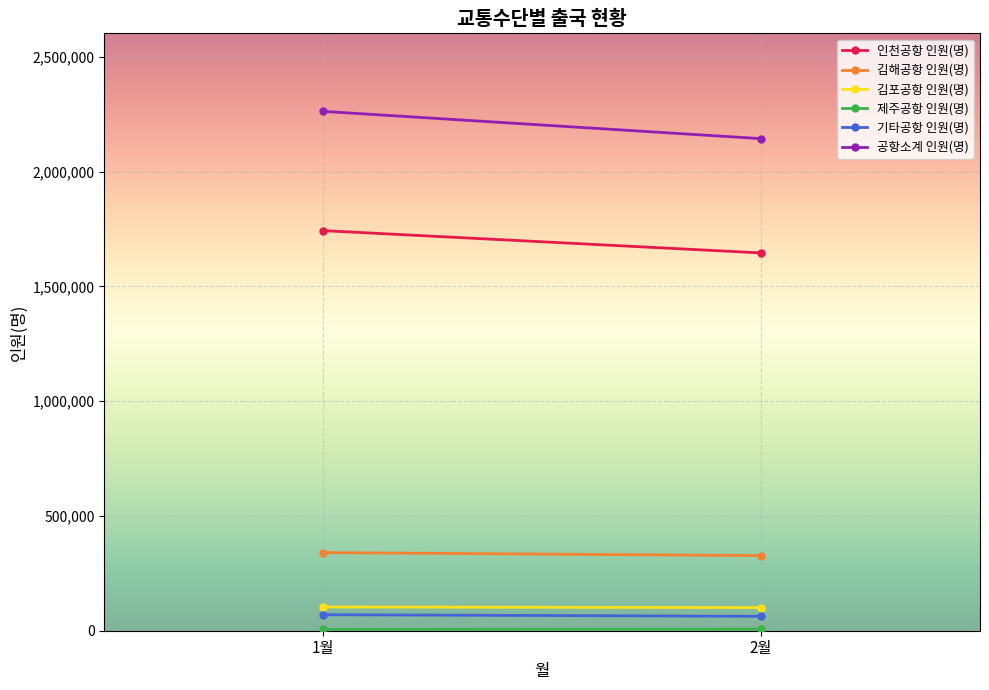

At which category is the sum across all series the highest?

1월